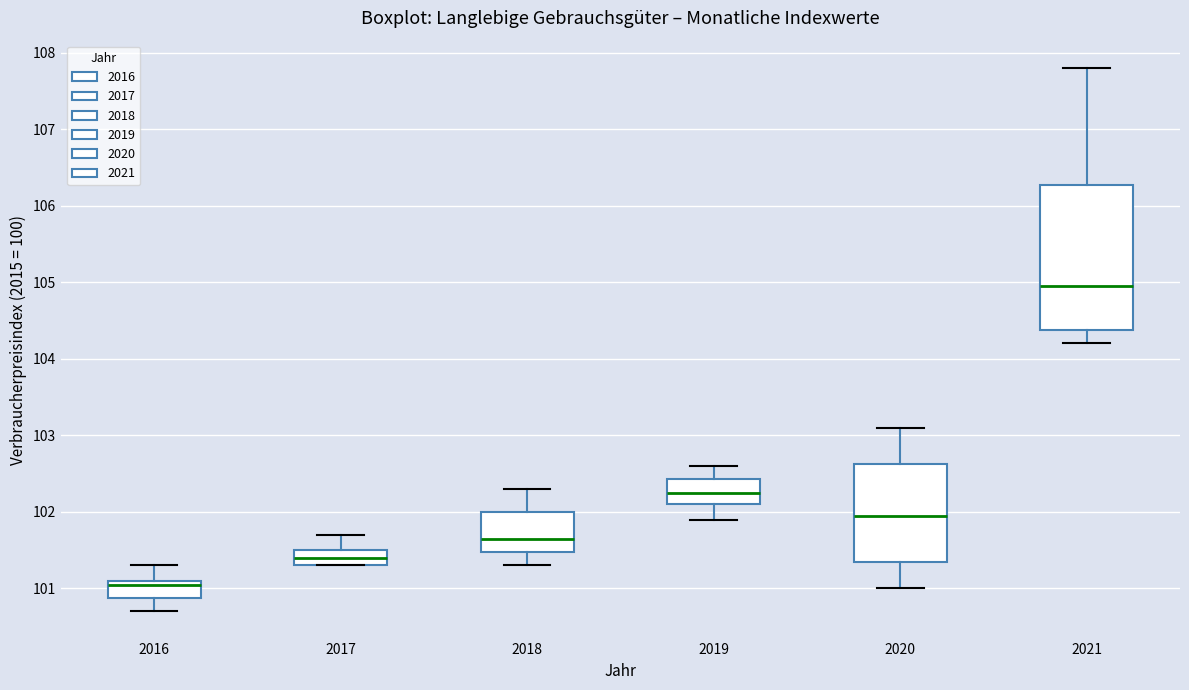

Reading left to right, read every box against the y-axis: the position of its median line, the range the box covers, and the ends of its whiskers. The values are not printed on the chart, so give them approximately, as read against the axis.

2016: median 101.1 (just below the box's upper edge), box 100.9 to 101.1, whiskers 100.7 to 101.3
2017: median 101.4, box 101.3 to 101.5, whiskers 101.3 to 101.7
2018: median 101.7, box 101.5 to 102.0, whiskers 101.3 to 102.3
2019: median 102.3, box 102.1 to 102.4, whiskers 101.9 to 102.6
2020: median 102.0, box 101.4 to 102.6, whiskers 101.0 to 103.1
2021: median 105.0, box 104.4 to 106.3, whiskers 104.2 to 107.8